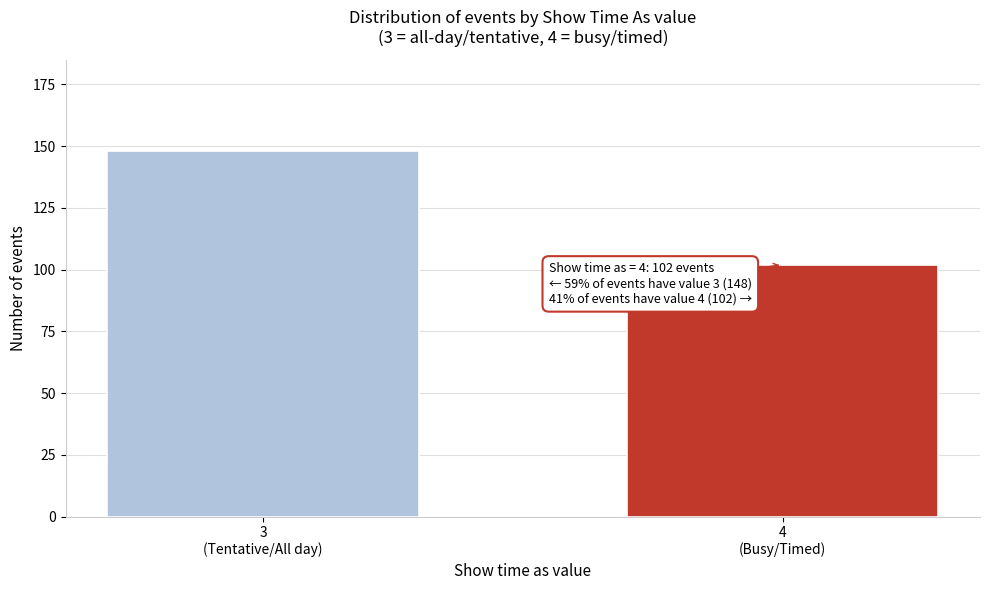

Reading left to right, what are all the values shown in this chart?

148	102